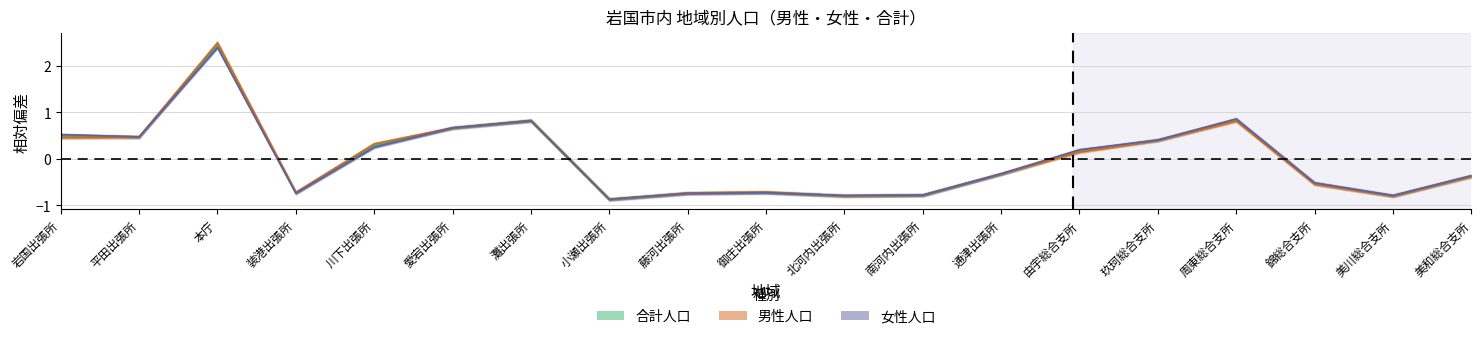

What position from the left is 錦総合支所?

17